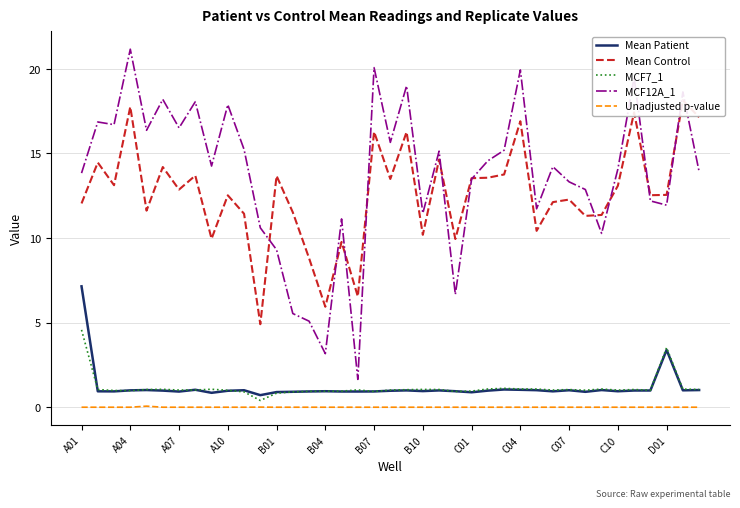

At 19, list the series in order from smallest to largest.

Unadjusted p-value, Mean Patient, MCF7_1, Mean Control, MCF12A_1